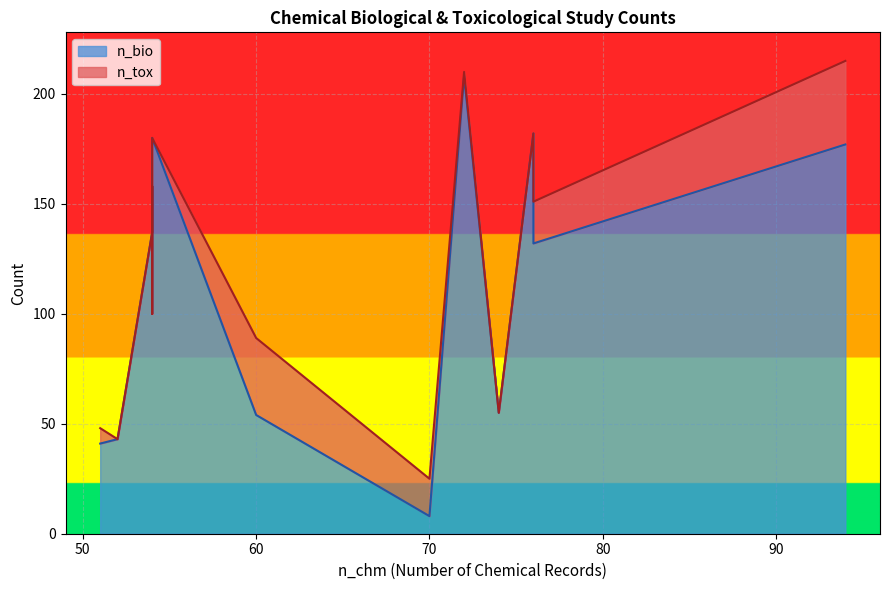

True or false: n_bio and n_tox intersect in this chart.

True